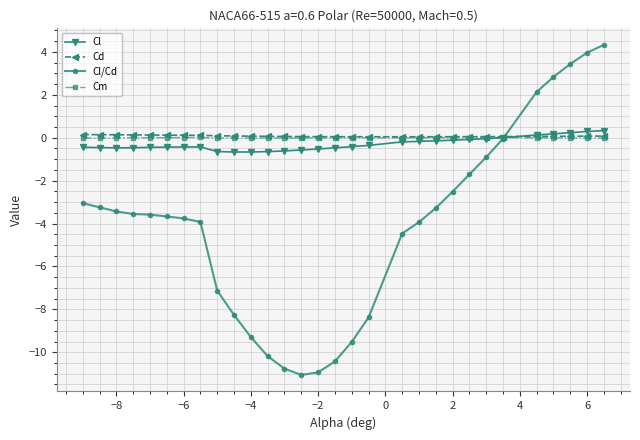

Which series has the largest range (max minus min)?

Cl/Cd